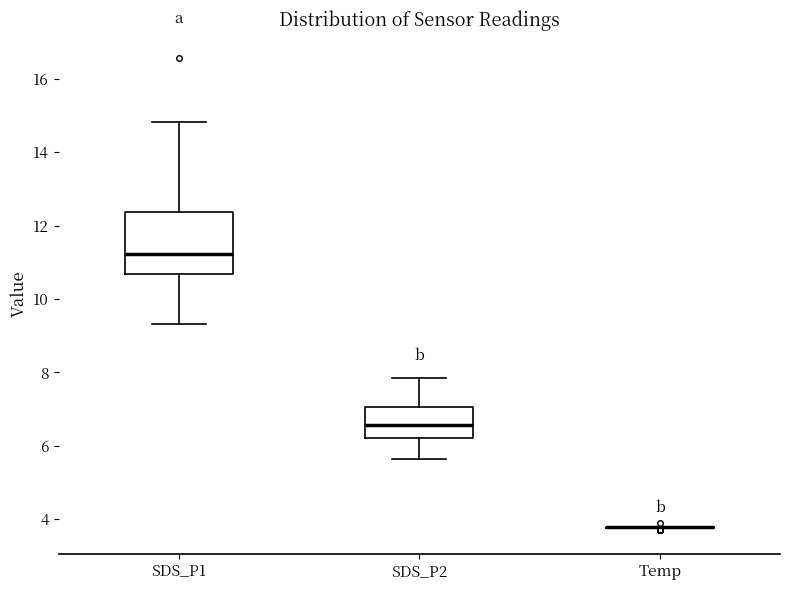

Comparing the boxes themselves (not the whiskers), which one is the tallest?

SDS_P1